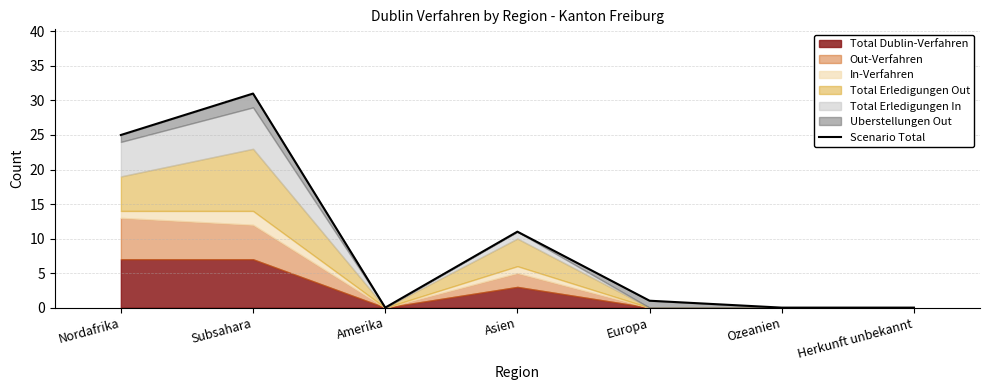

What position from the right is Asien?

4